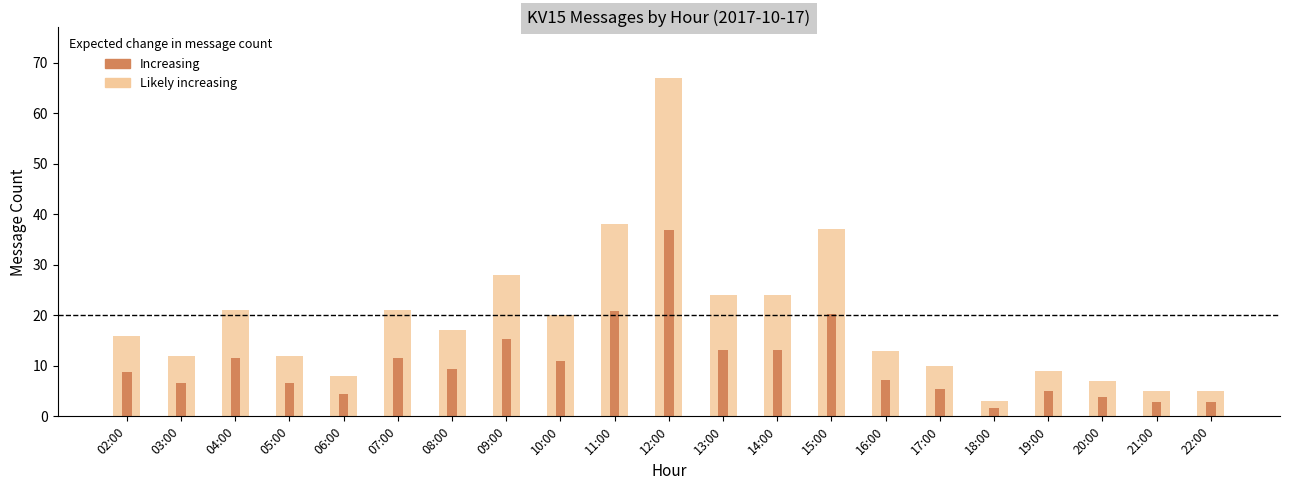

Reading right to left, transcribe all the data shown in this chart.

KV15messages (range): 22:00=5.0	21:00=5.0	20:00=7.0	19:00=9.0	18:00=3.0	17:00=10.0	16:00=13.0	15:00=37.0	14:00=24.0	13:00=24.0	12:00=67.0	11:00=38.0	10:00=20.0	09:00=28.0	08:00=17.0	07:00=21.0	06:00=8.0	05:00=12.0	04:00=21.0	03:00=12.0	02:00=16.0
KV15messages (central): 22:00=2.8	21:00=2.8	20:00=3.9	19:00=5.0	18:00=1.7	17:00=5.5	16:00=7.2	15:00=20.4	14:00=13.2	13:00=13.2	12:00=36.9	11:00=20.9	10:00=11.0	09:00=15.4	08:00=9.4	07:00=11.6	06:00=4.4	05:00=6.6	04:00=11.6	03:00=6.6	02:00=8.8